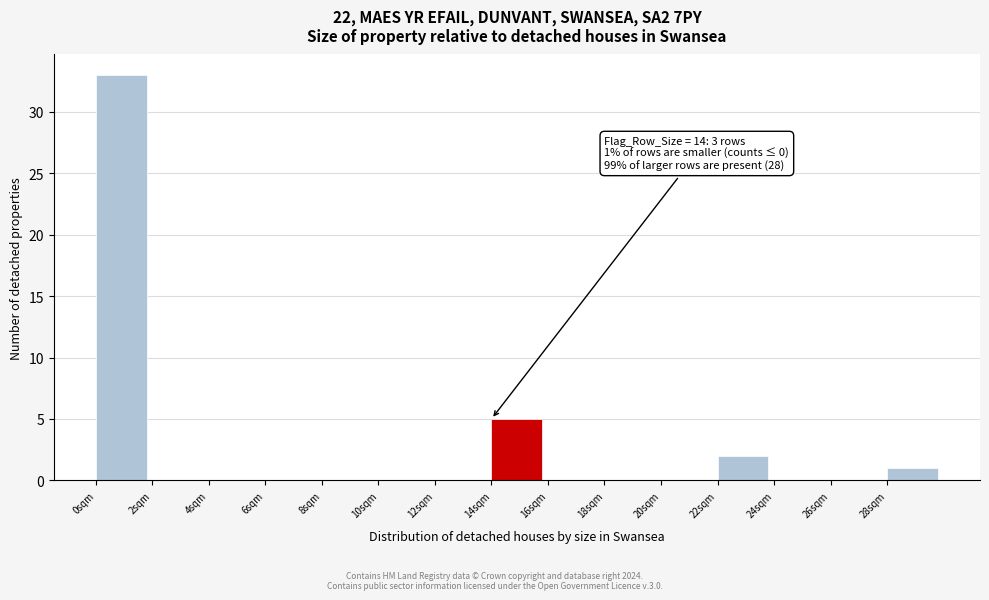

Which range on the x-axis has the tallest bar?

0 to 2